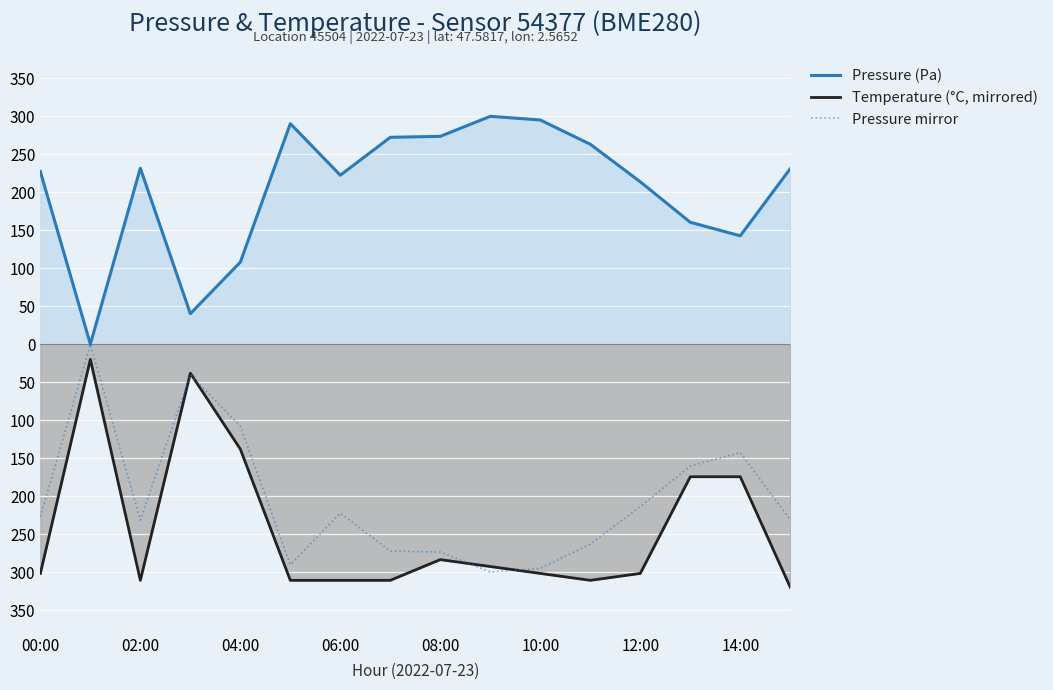

Is it true that Temperature (°C, mirrored) equals -525.2 at 12:00?

False